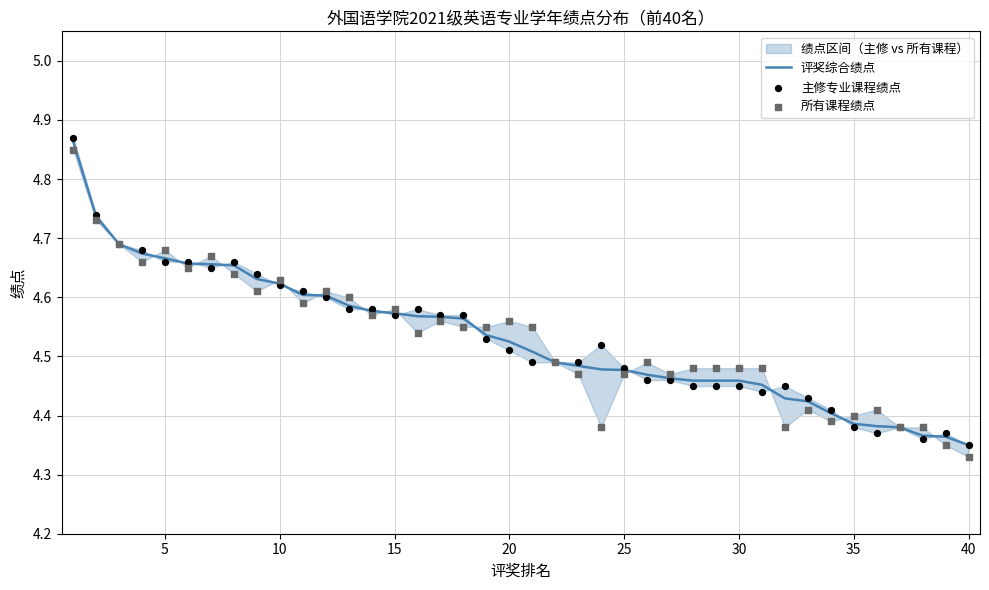

Is the value of 主修专业课程绩点 at 13 greater than the value of 评奖综合绩点 at 10?

No